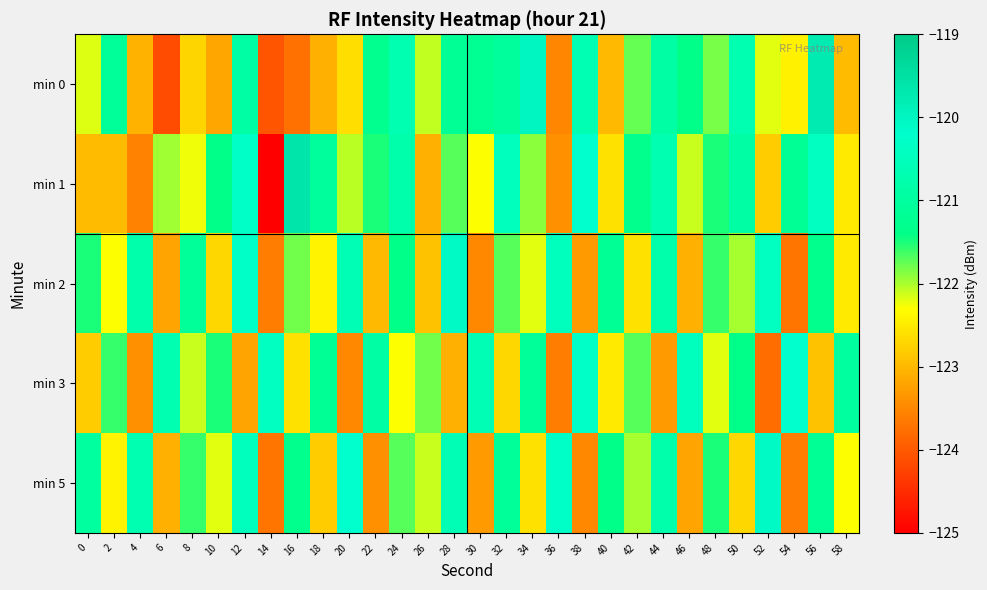

What is the smallest value displayed?

-125.0